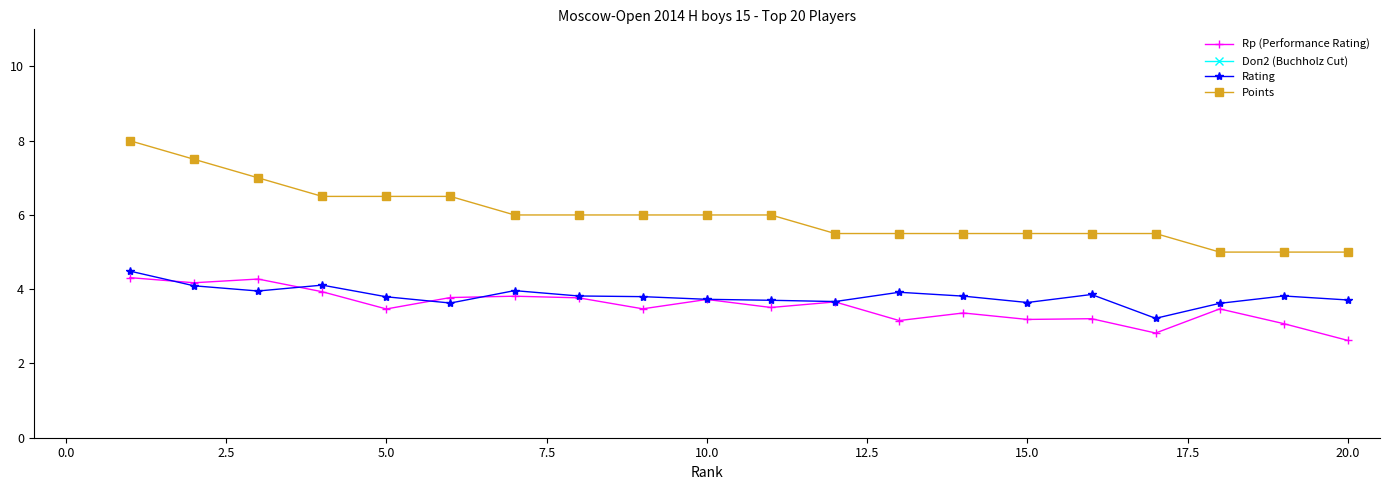

True or false: Rp (Performance Rating) has more than 2 points higher than both neighbors.

True